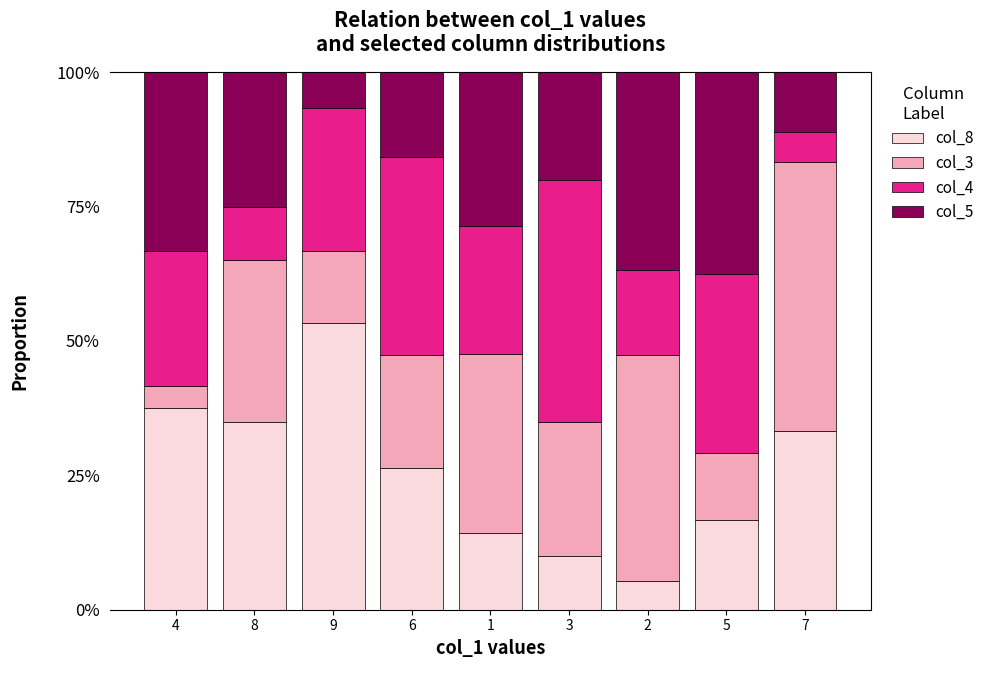

What are all the series names shown in the legend?

col_8, col_3, col_4, col_5